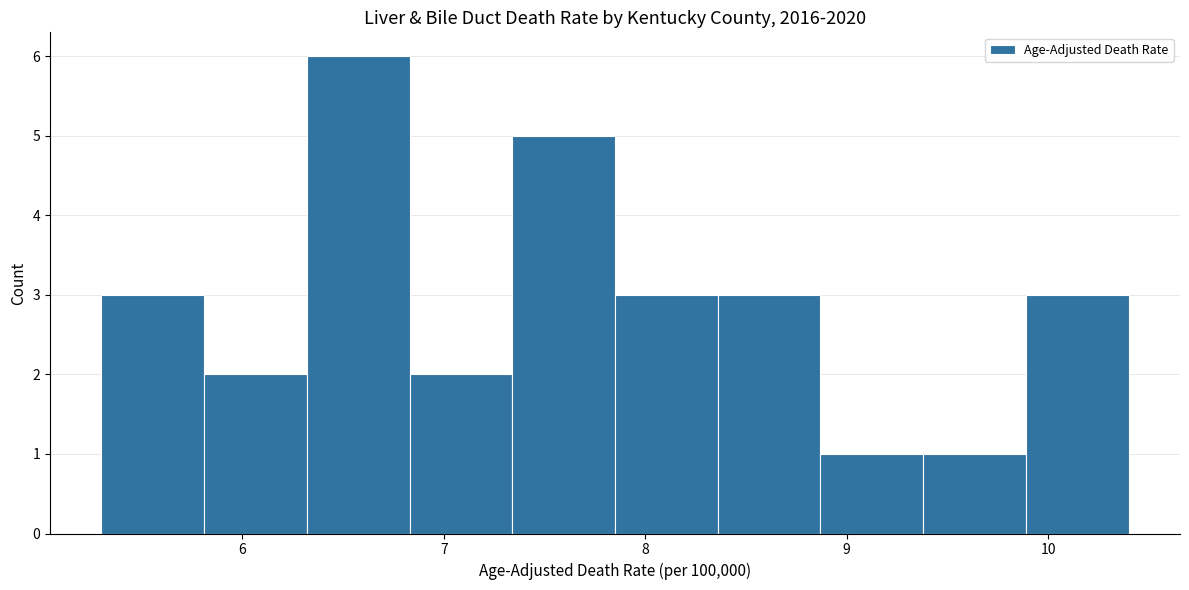

Which range on the x-axis has the tallest bar?

6.32 to 6.83